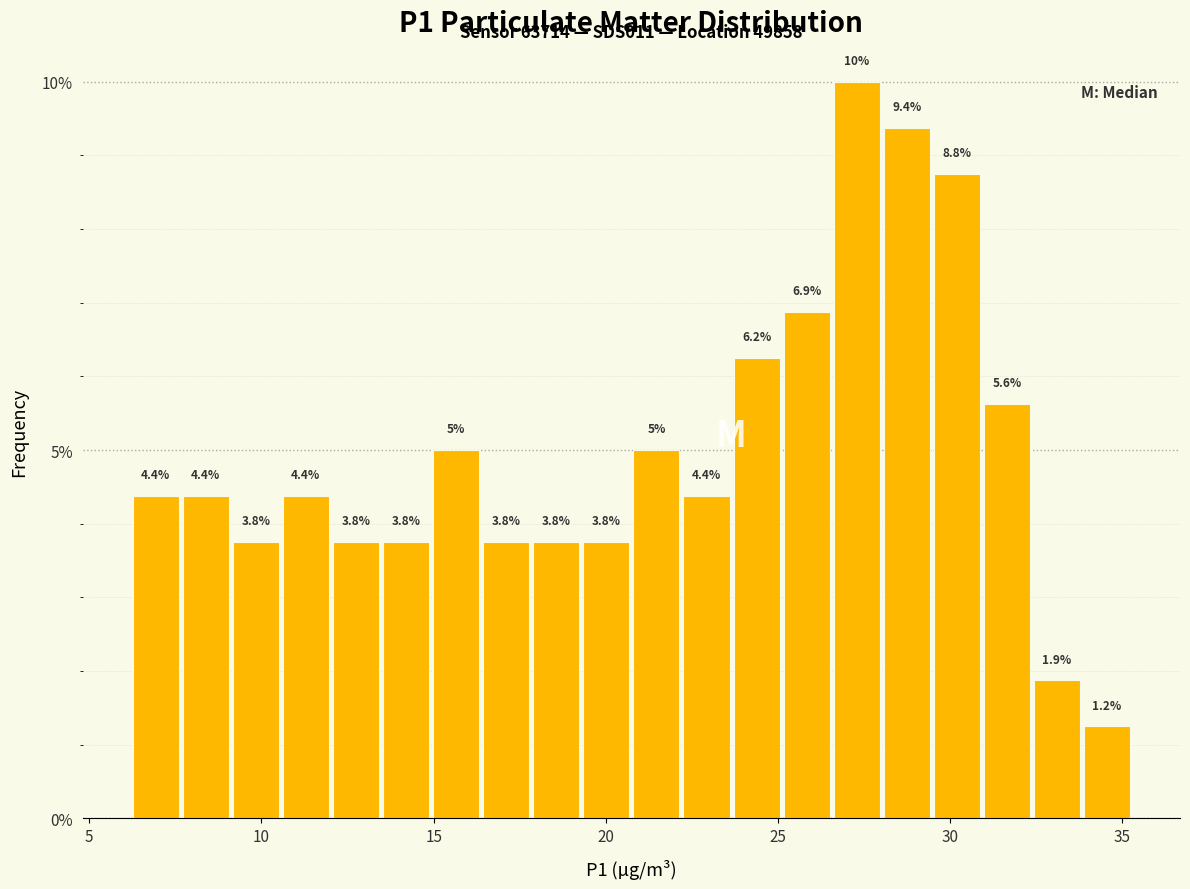

Read against the x-axis, roughly where is the centre of the tallest bar?

27.5